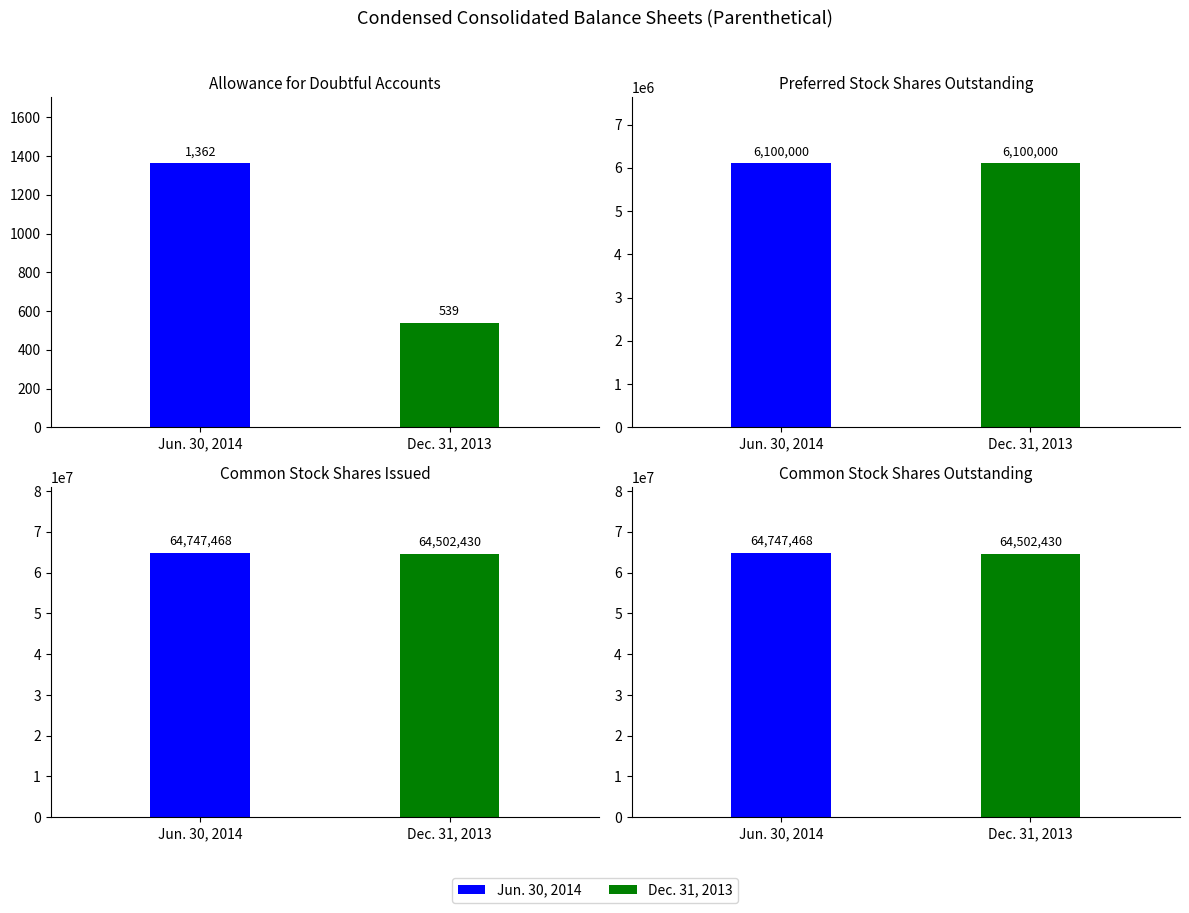

What is the spread (max minus min) of values at Allowance for
doubtful accounts?

823